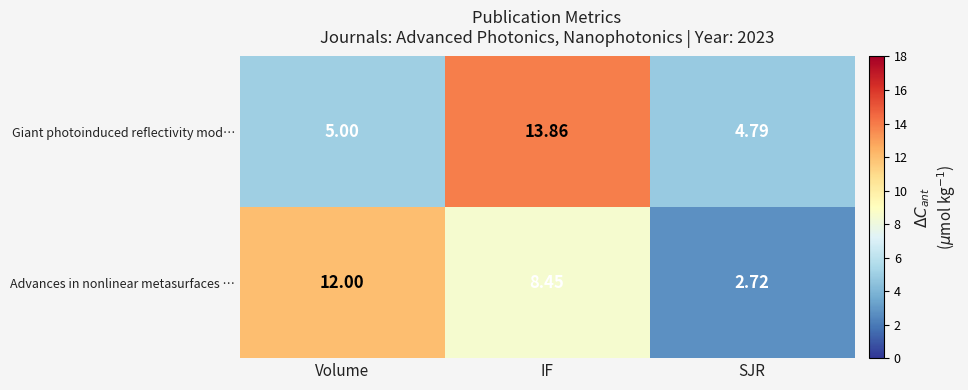

Which category has the lowest value across all series?

SJR